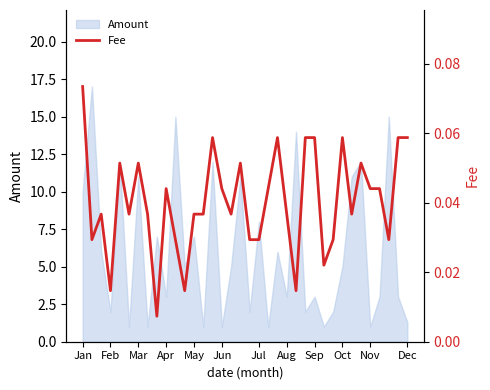

How many points are lower than both their immediate neighbors (excluding endpoints)?

10